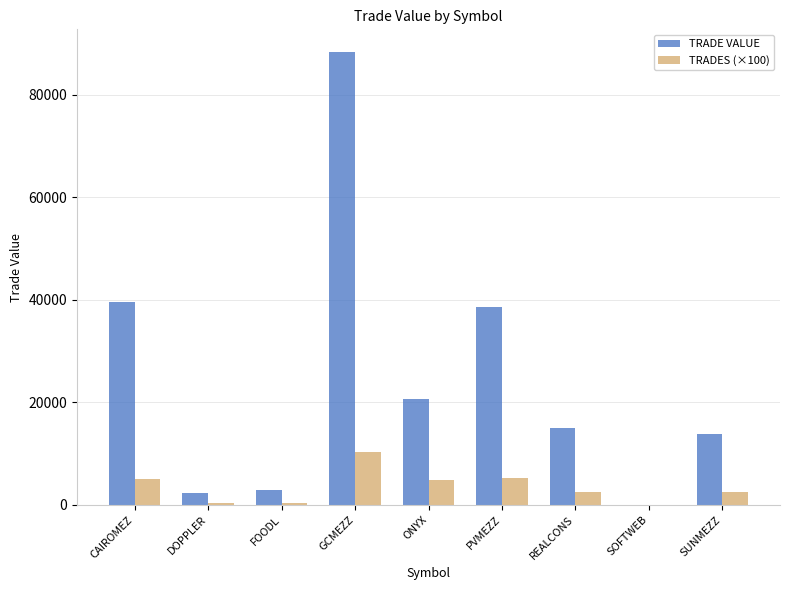

The value of TRADES (×100) at SOFTWEB is 5288.8. True or false?

False